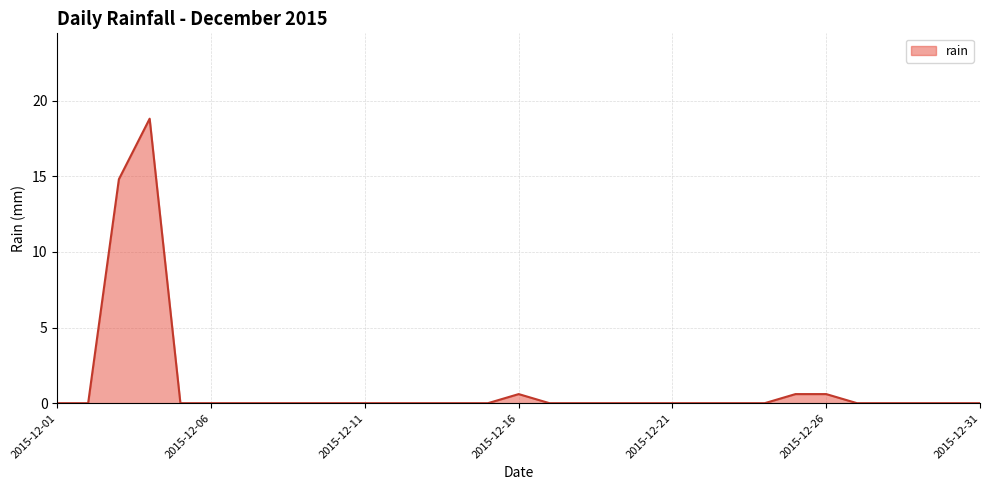

What is the difference between the maximum and minimum values?

18.8